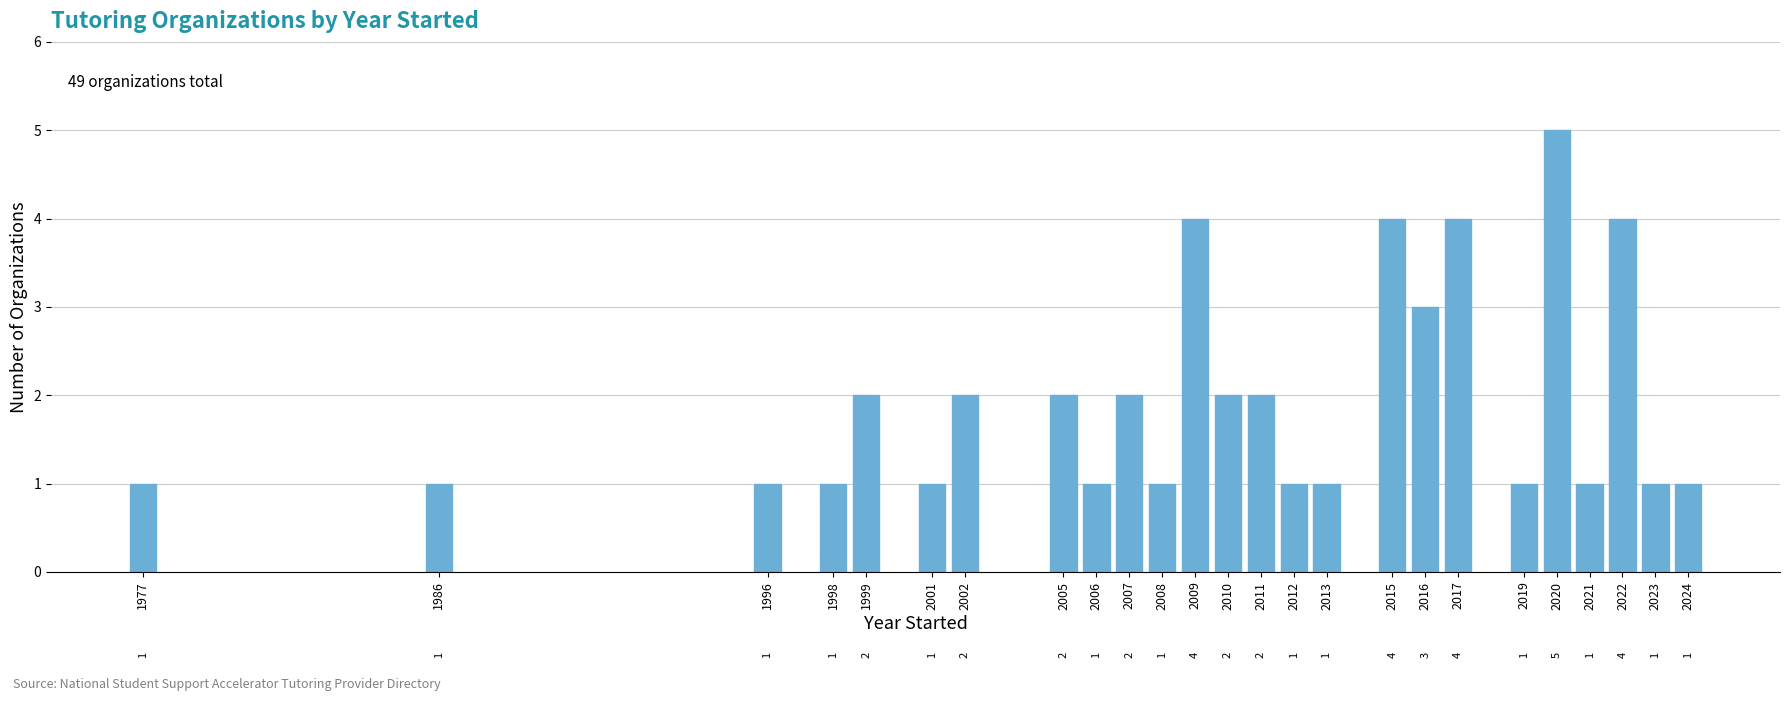

Reading left to right, list all the values displayed in this chart.

1977=1	1986=1	1996=1	1998=1	1999=2	2001=1	2002=2	2005=2	2006=1	2007=2	2008=1	2009=4	2010=2	2011=2	2012=1	2013=1	2015=4	2016=3	2017=4	2019=1	2020=5	2021=1	2022=4	2023=1	2024=1